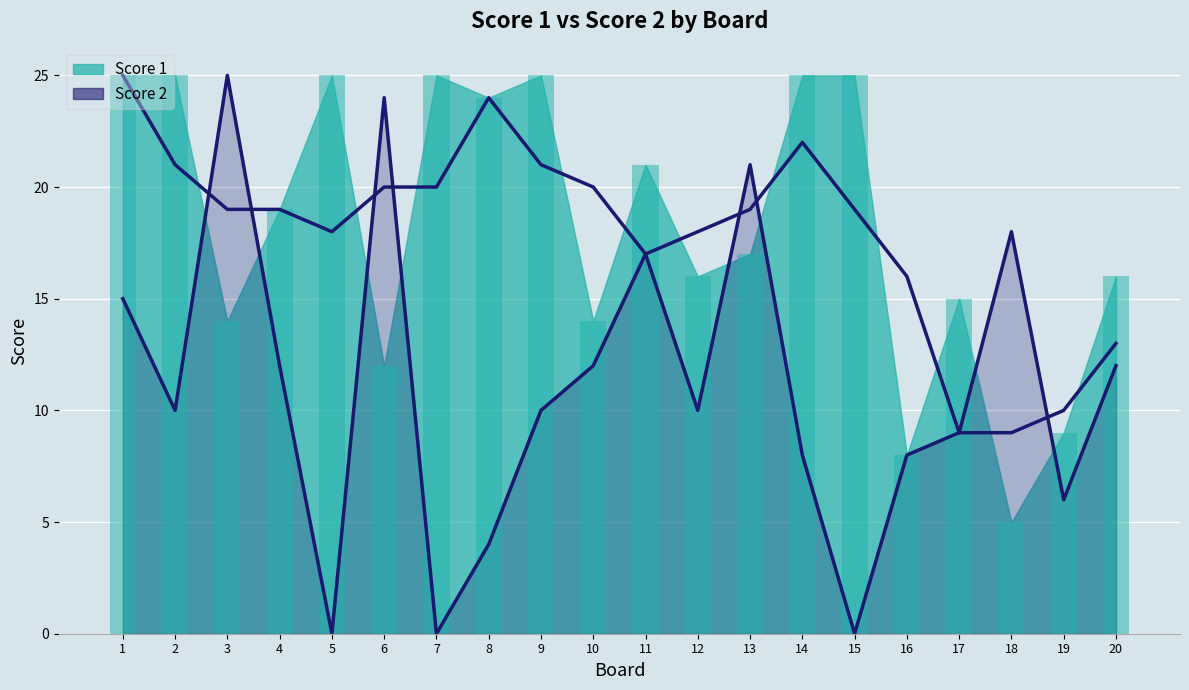

What is the sum of all Score 1 values?

365